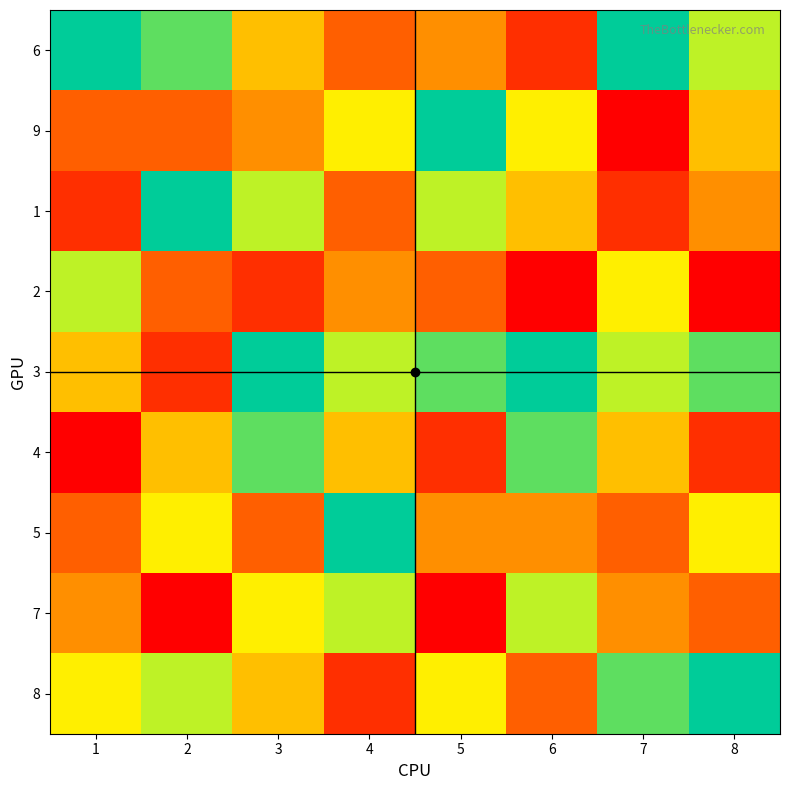

Which series has the largest total across all categories?

3